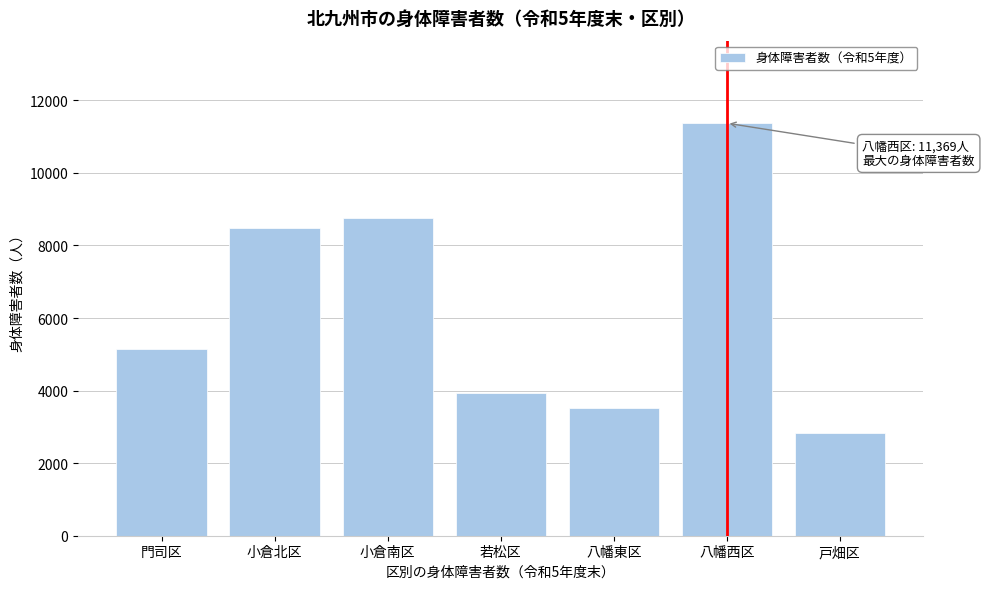

Reading left to right, list all the values displayed in this chart.

5142	8470	8766	3941	3507	11369	2822